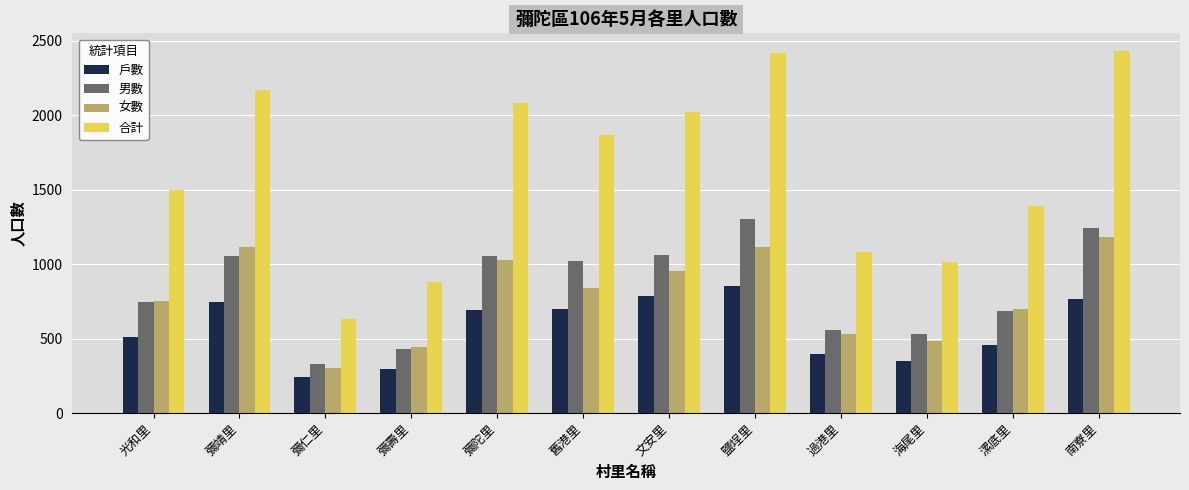

Read the 女數 value at 漯底里, to the nearest 50.

700